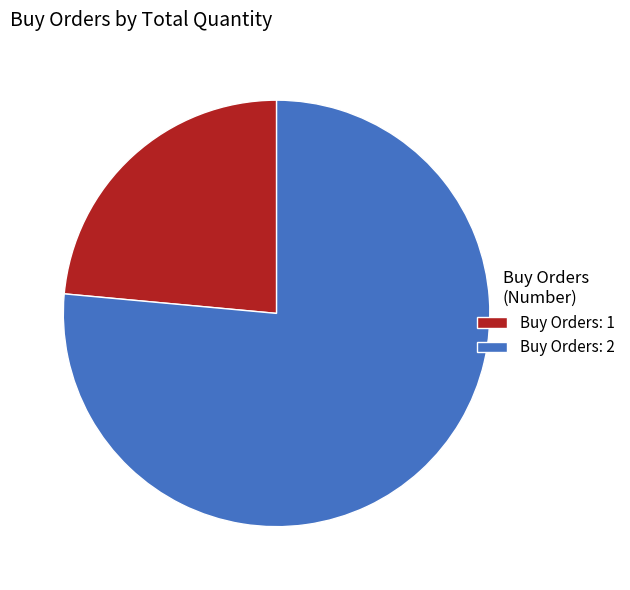

Which slice represents more than half of the pie?

Buy Orders: 2